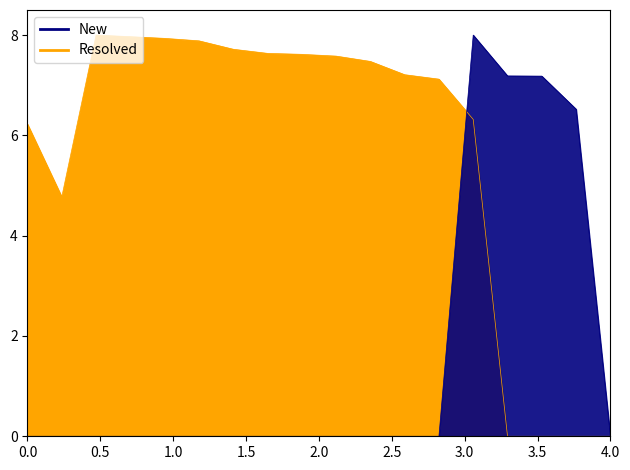

True or false: Resolved has more than 2 interior local peaks.

False